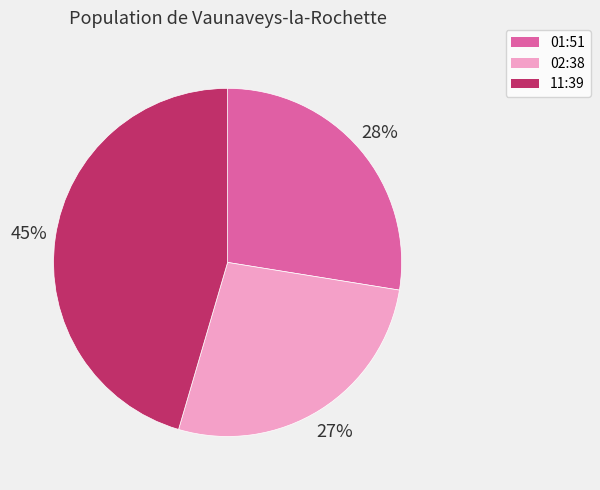

Does any single category account for the majority?

No